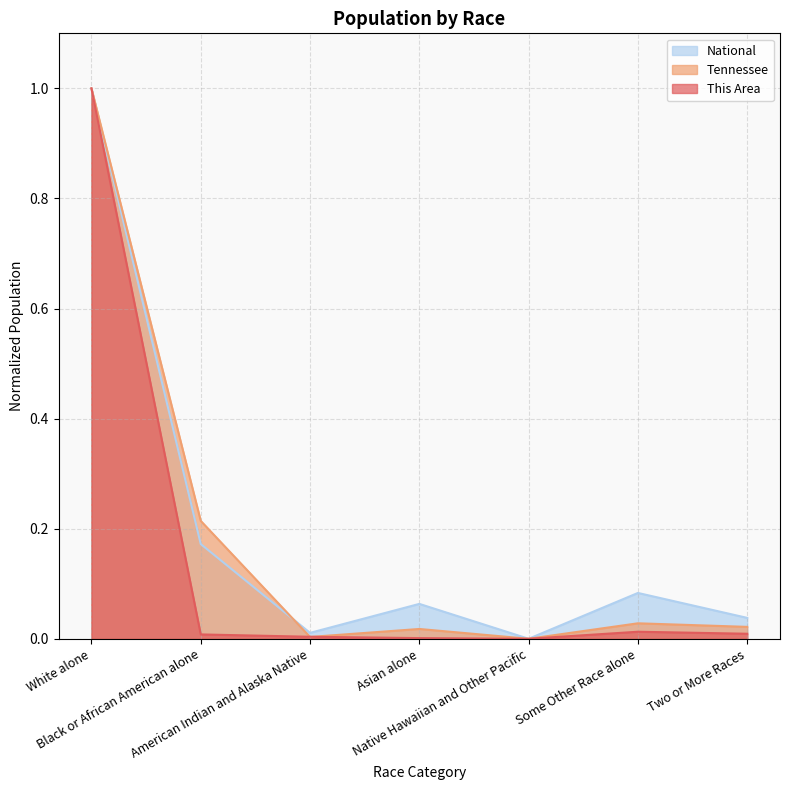

Where is the first local maximum for Tennessee?

Asian alone